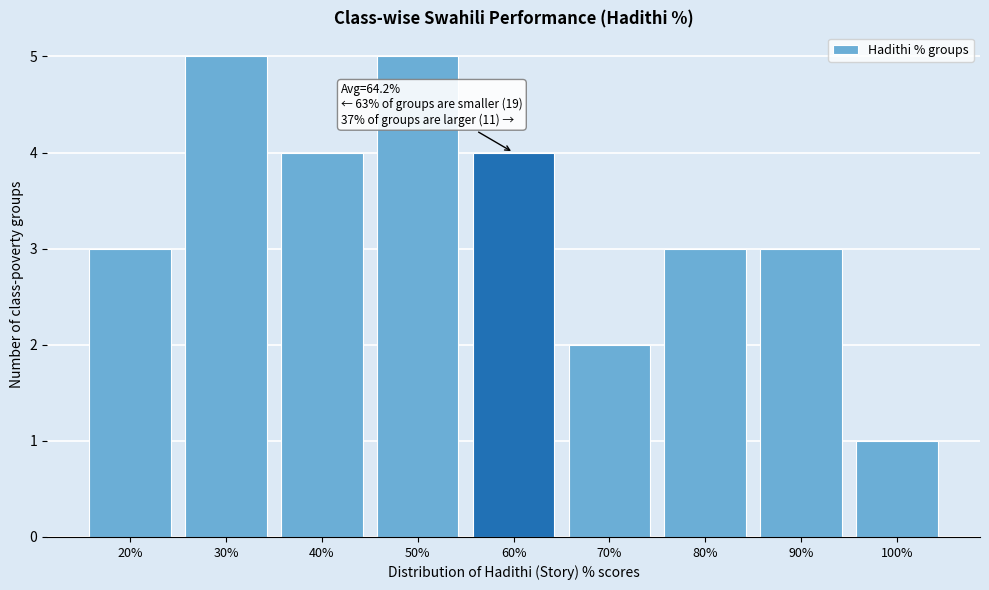

Reading right to left, extract all data points from this chart.

100%=1	90%=3	80%=3	70%=2	60%=4	50%=5	40%=4	30%=5	20%=3